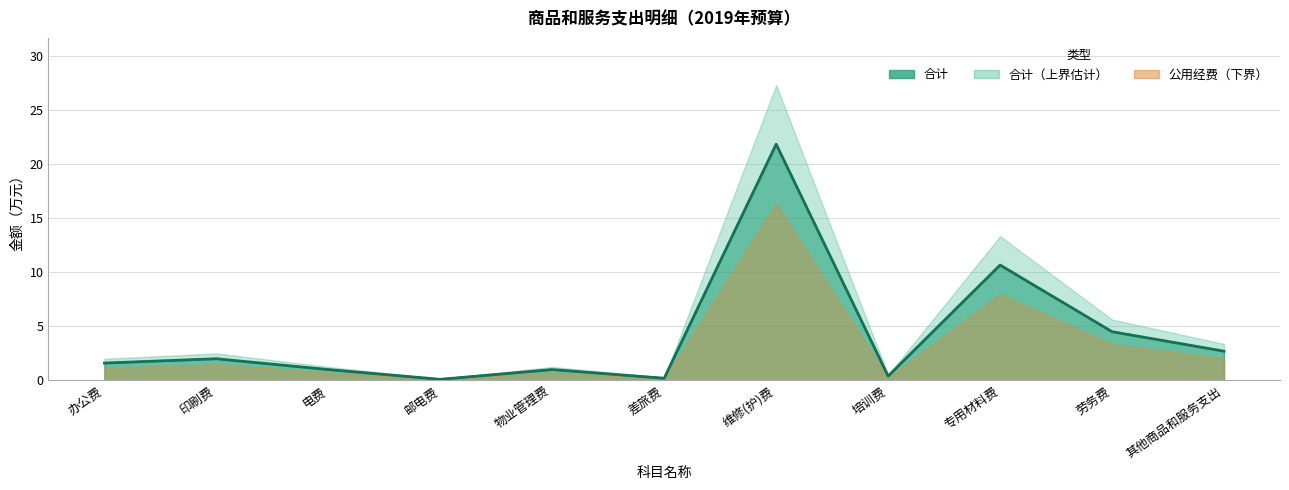

True or false: 合计 has more than 1 interior local peaks.

True